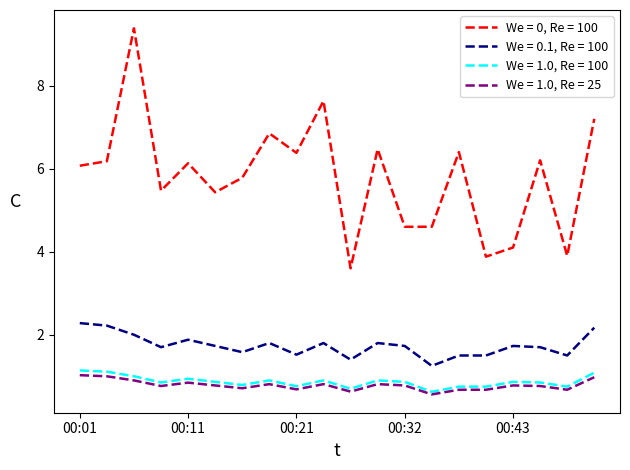

Rank the series by their maximum value, from highest to lowest.

We = 0, Re = 100, We = 0.1, Re = 100, We = 1.0, Re = 100, We = 1.0, Re = 25